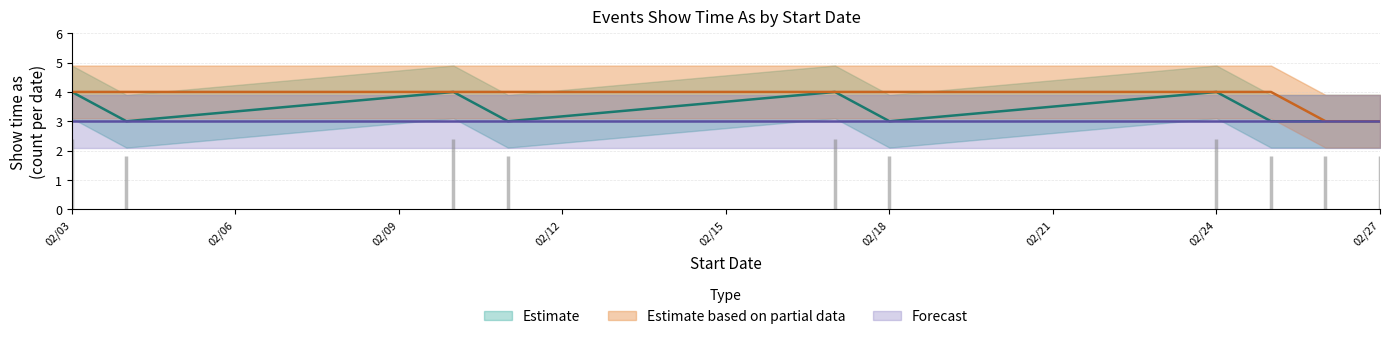

True or false: Estimate has a value of 3 at 02/18.

True